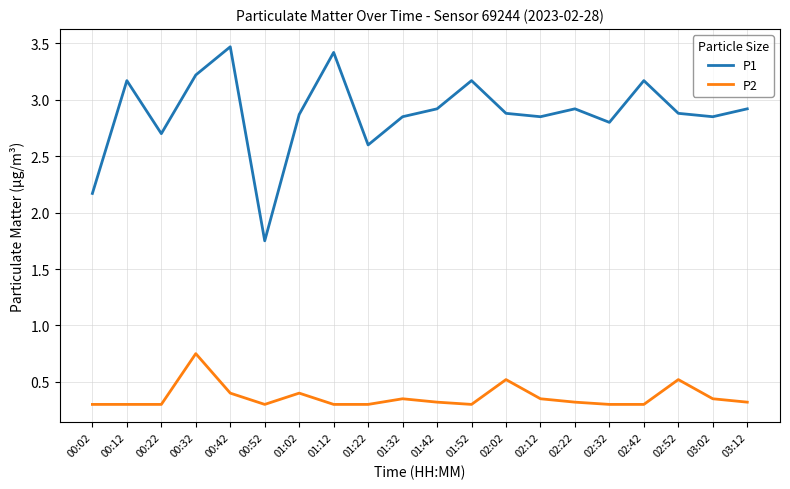

How many distinct data groups are displayed?

2